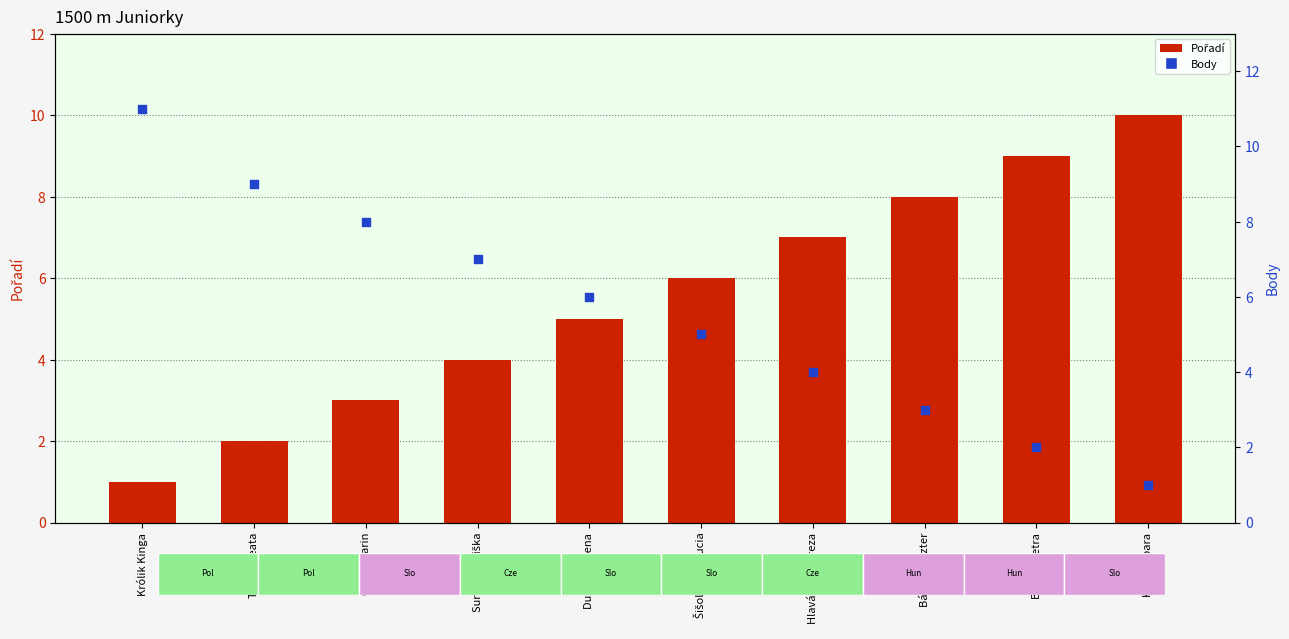

At which category is the sum across all series the highest?

Królik Kinga